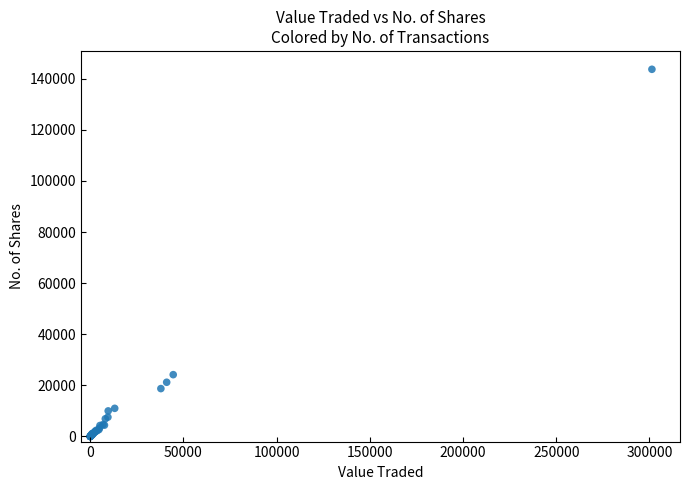

What Y value in the scatter plot is closest to 71834?

24185